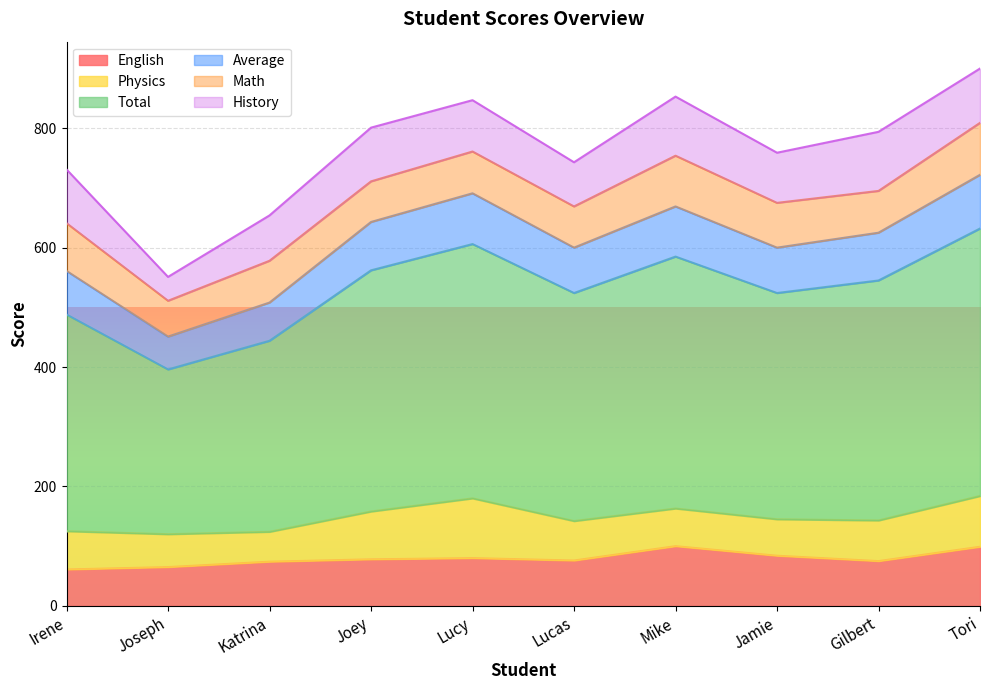

How many data points does each series have?

10